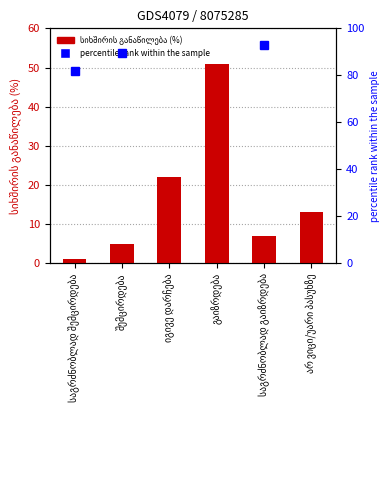

How many data points are less than 13?

3